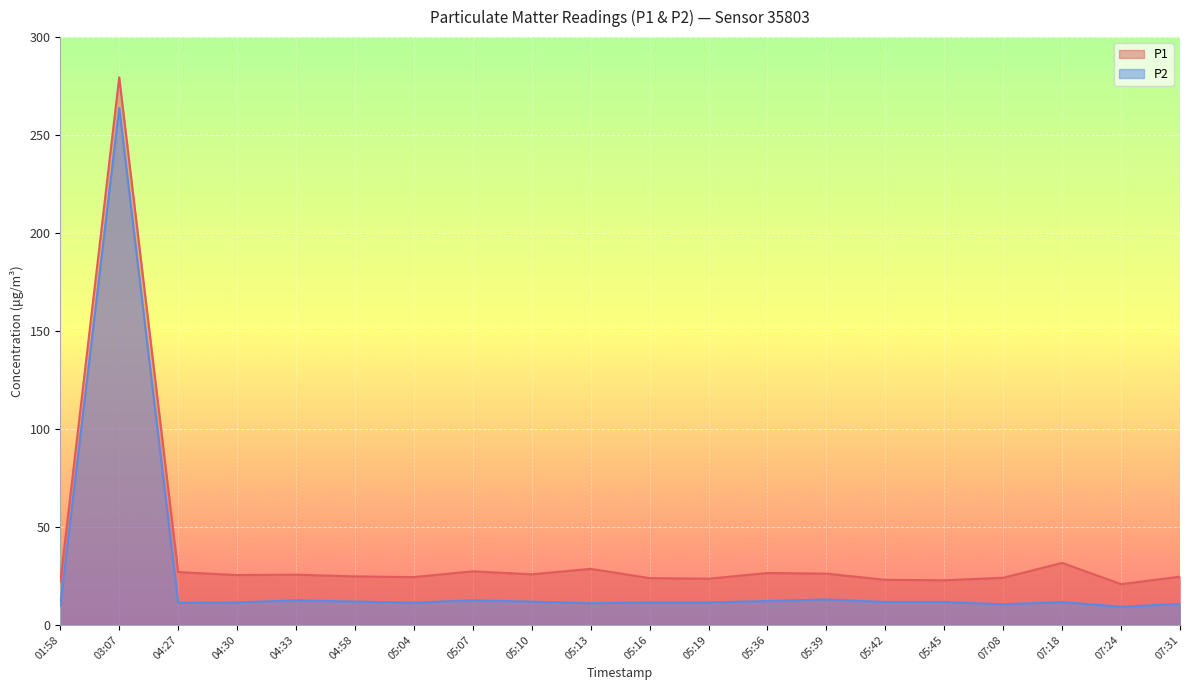

True or false: P1 and P2 intersect in this chart.

False